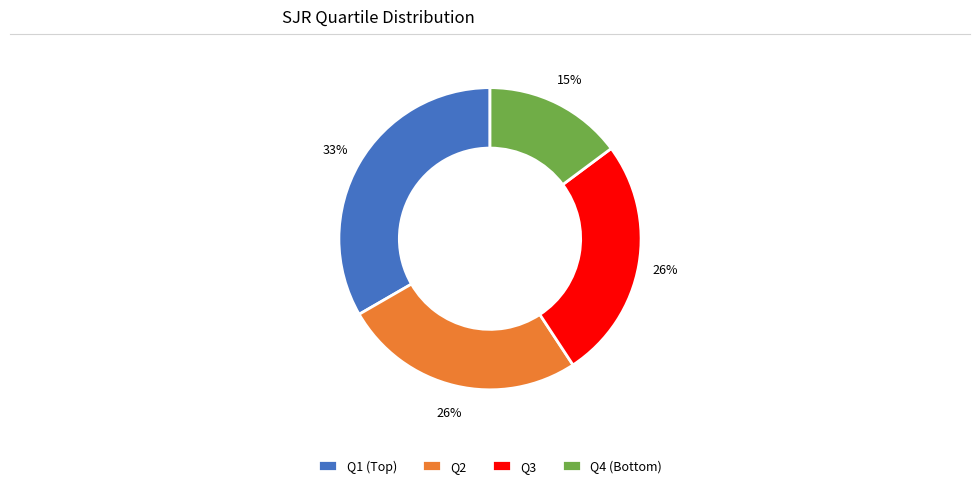

To the nearest percent, what portion does Q1 represent?

33%